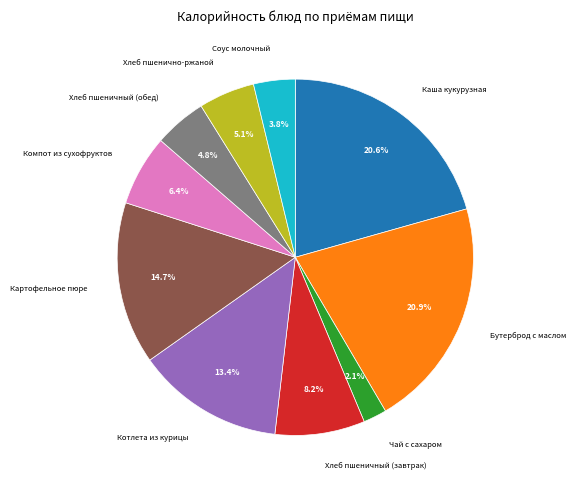

What is the smallest slice in the pie chart?

Чай с сахаром